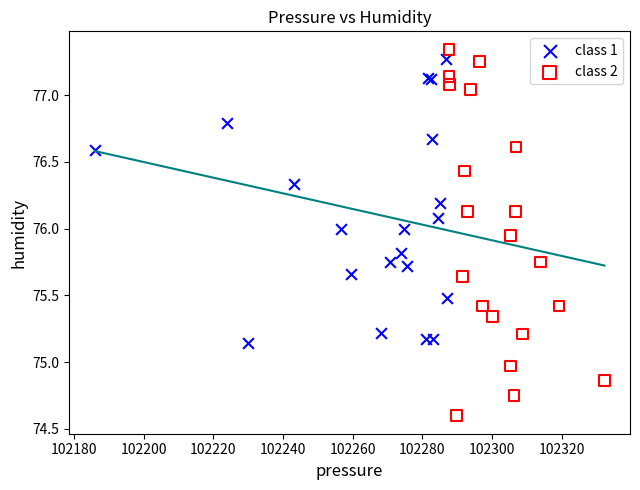

Which series has the widest spread of Y values?

class 2